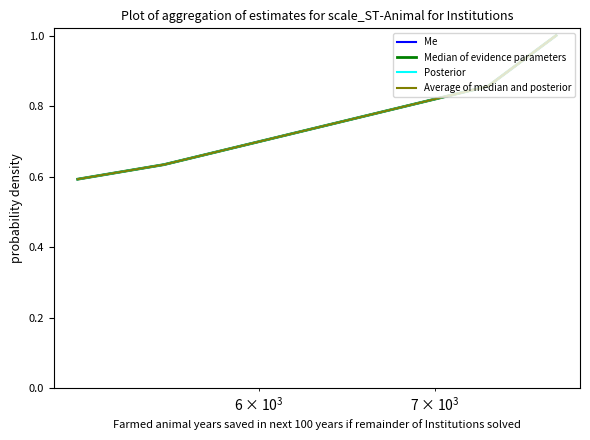

Is this an area chart (filled region under the line)?

No